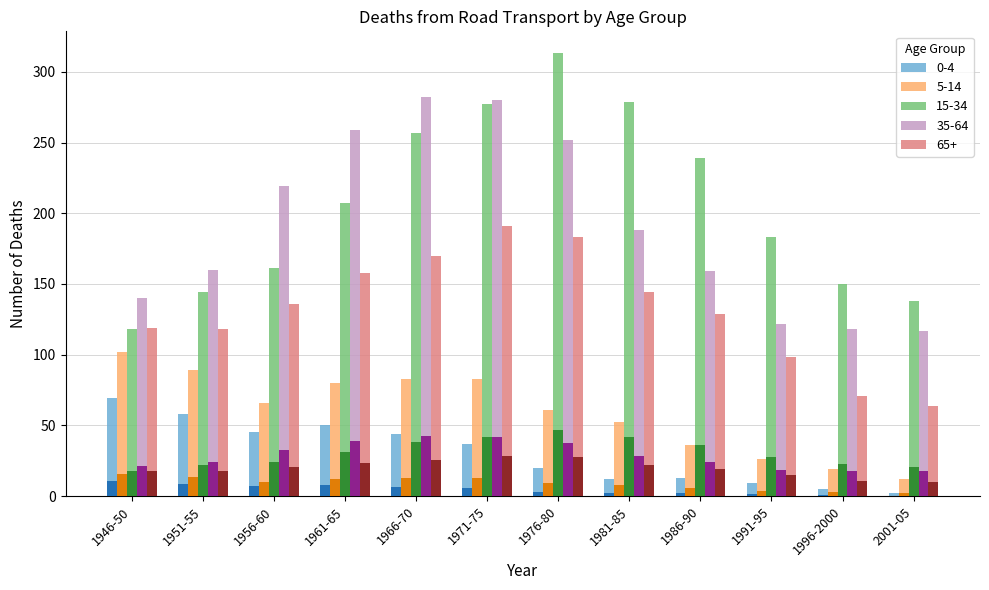

What position from the left is 1971-75?

6